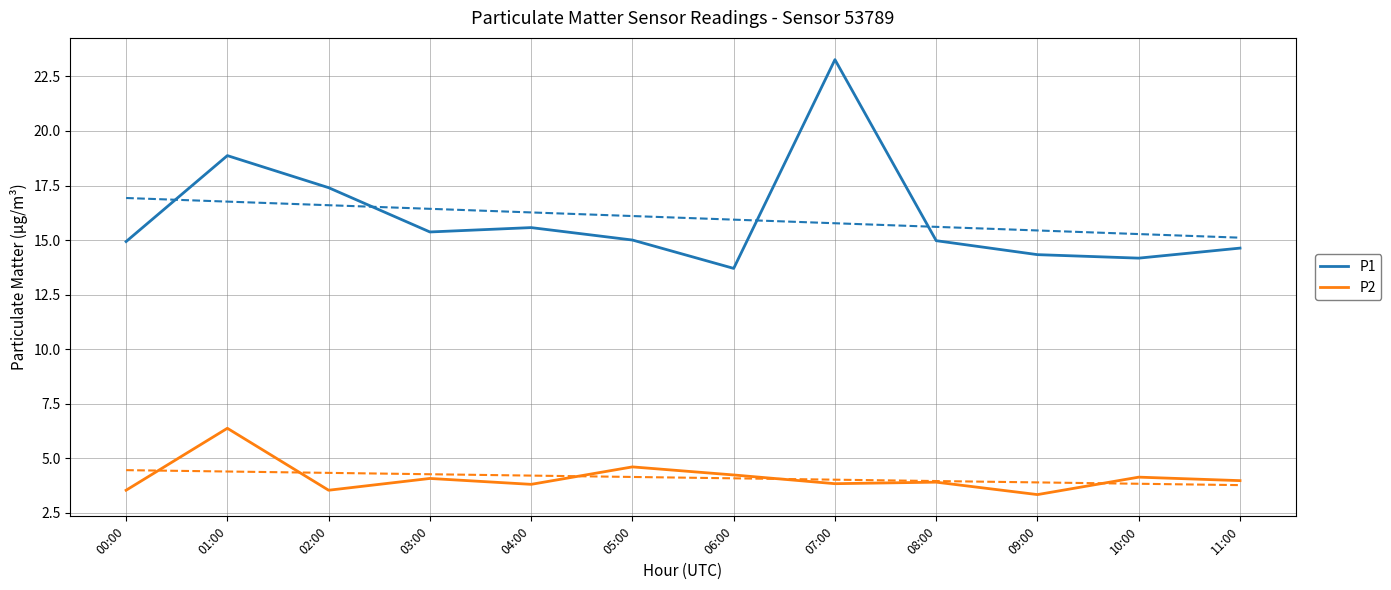

At which category is the sum across all series the highest?

07:00